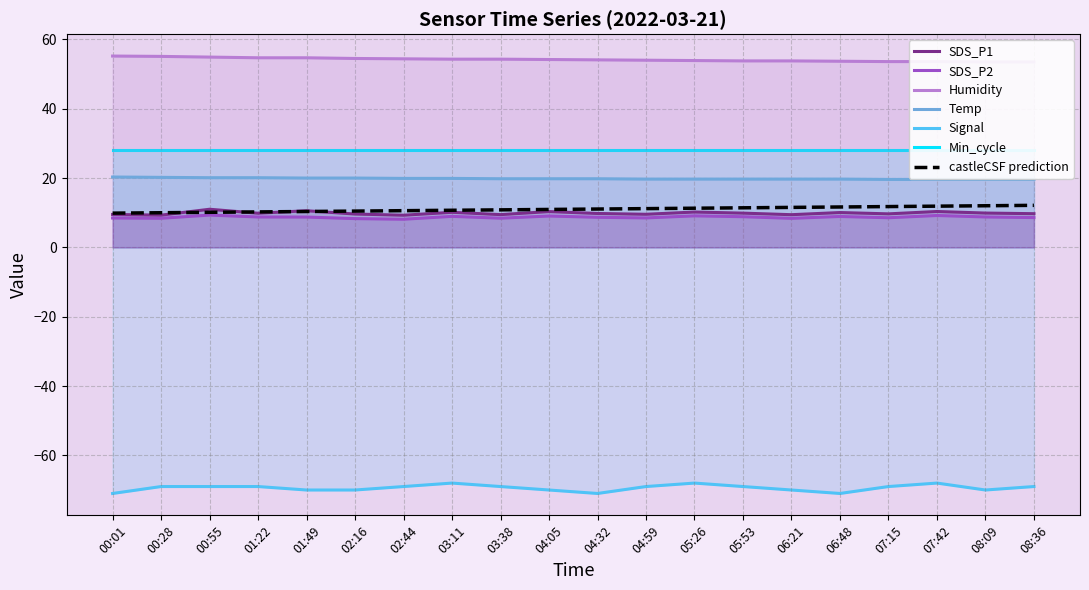

The value of castleCSF prediction at 04:59 is 3.7. True or false?

False